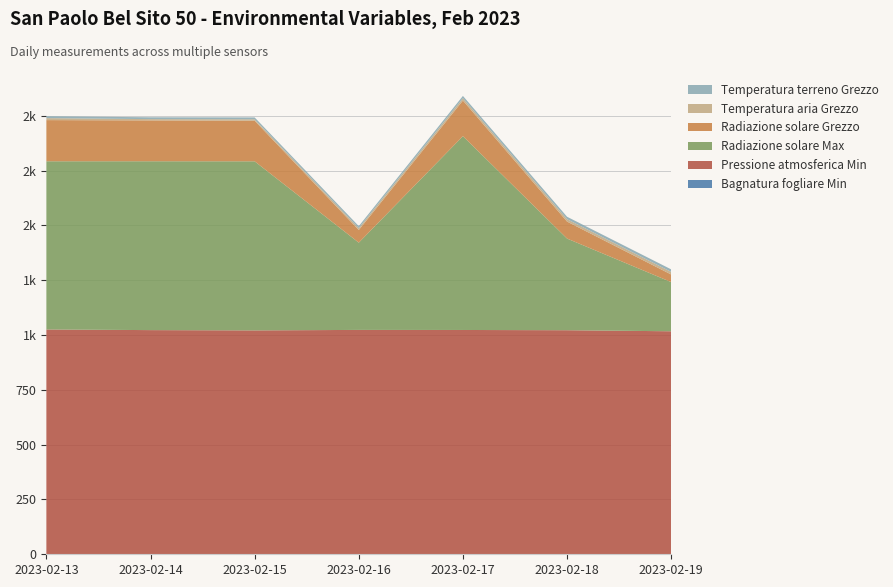

Reading right to left, what are all the values shown in this chart?

Bagnatura fogliare Min: 0.0	0.0	0.0	0.0	0.0	0.0	0.0
Pressione atmosferica Min: 1017.1	1021.9	1023.0	1023.3	1021.1	1022.4	1025.3
Radiazione solare Max: 224.3	418.0	884.0	398.0	771.1	770.1	767.1
Radiazione solare Grezzo: 34.6	77.5	162.4	57.7	185.2	186.3	187.8
Temperatura aria Grezzo: 11.8	10.9	10.6	8.6	6.5	5.8	9.0
Temperatura terreno Grezzo: 11.6	11.1	10.5	9.0	8.5	8.4	8.7